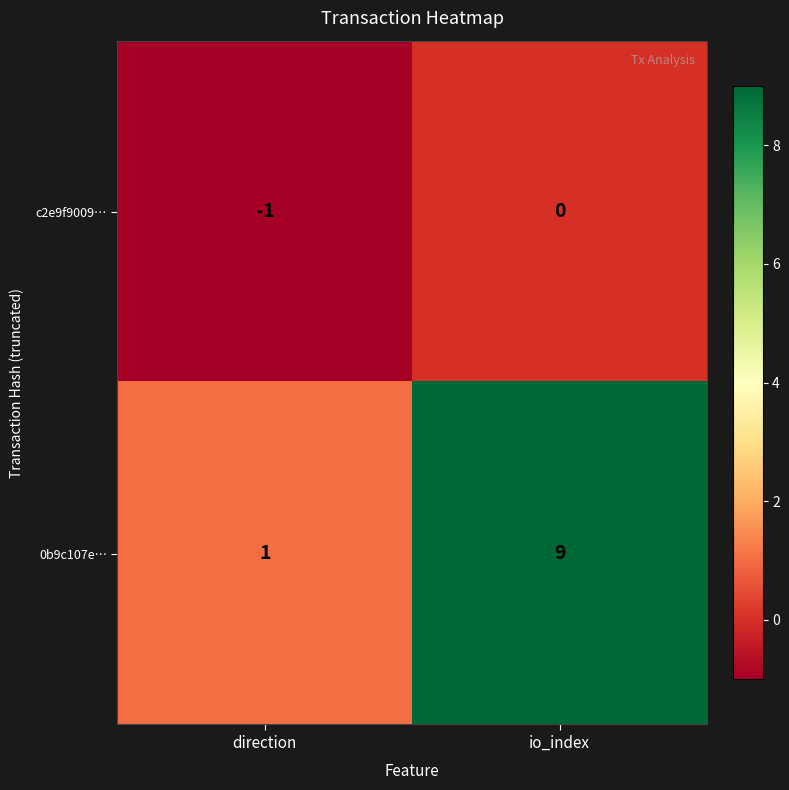

Is the value of 0b9c107e… at io_index greater than the value of c2e9f9009… at direction?

Yes